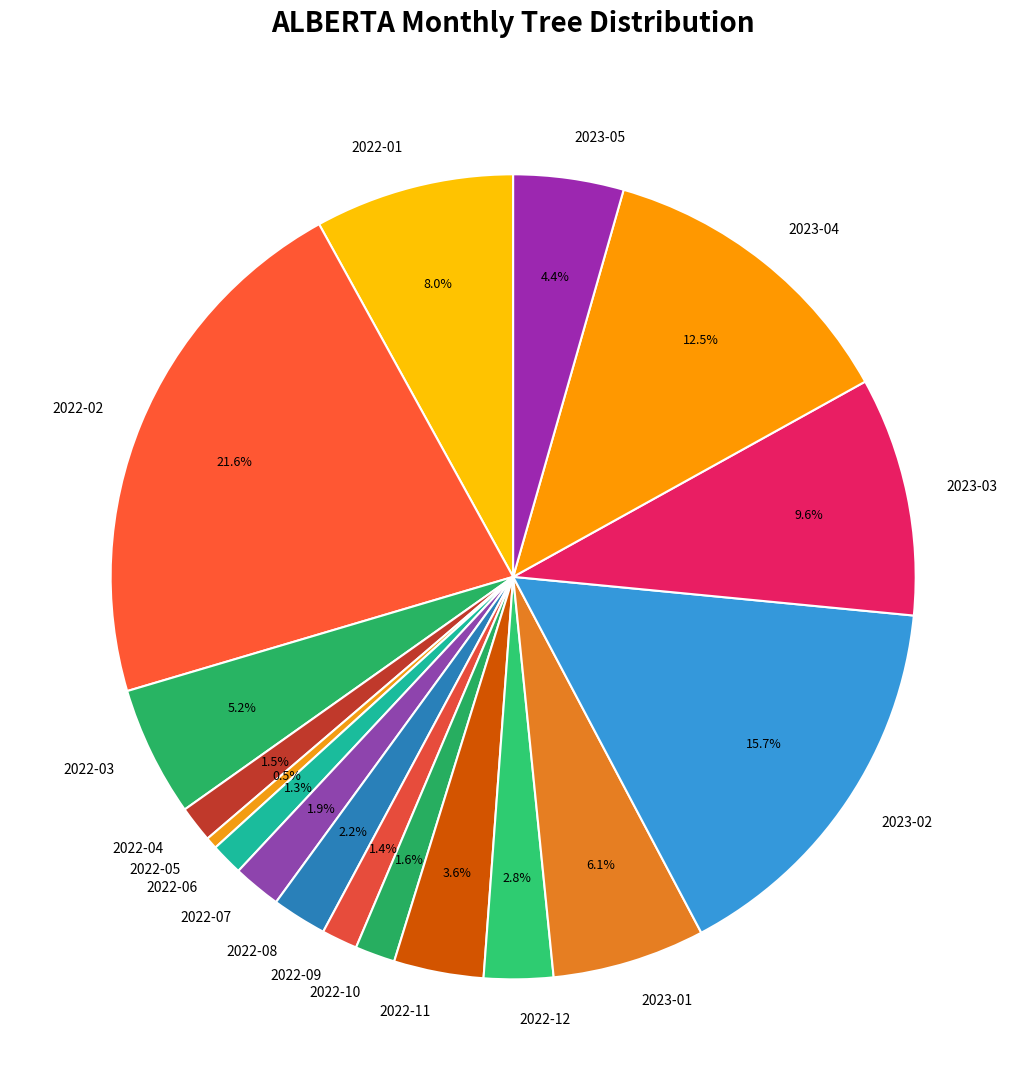

How much of the chart is everything except 2022-07?

98.1%